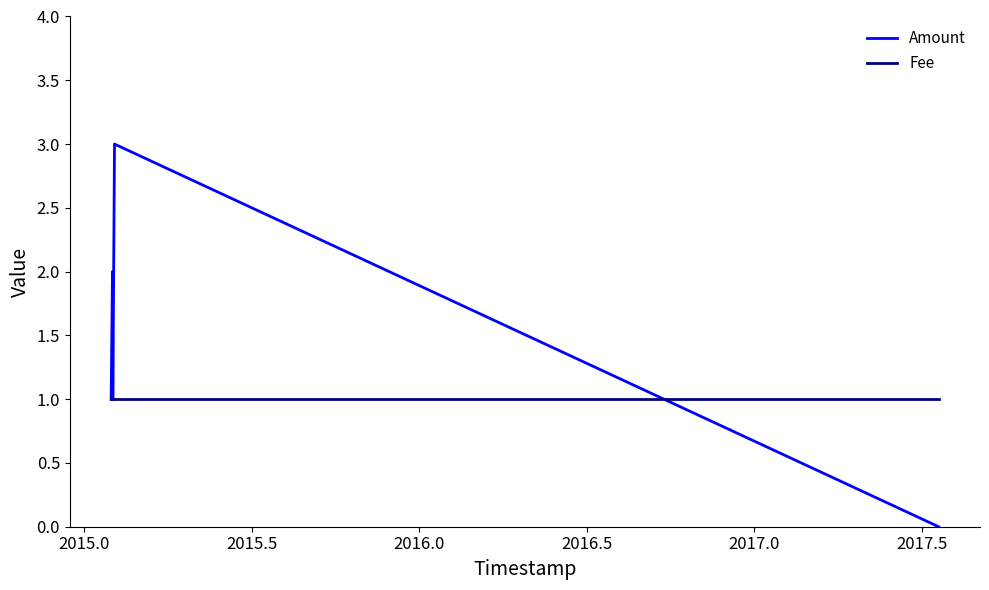

Which series has the widest spread of values?

Amount